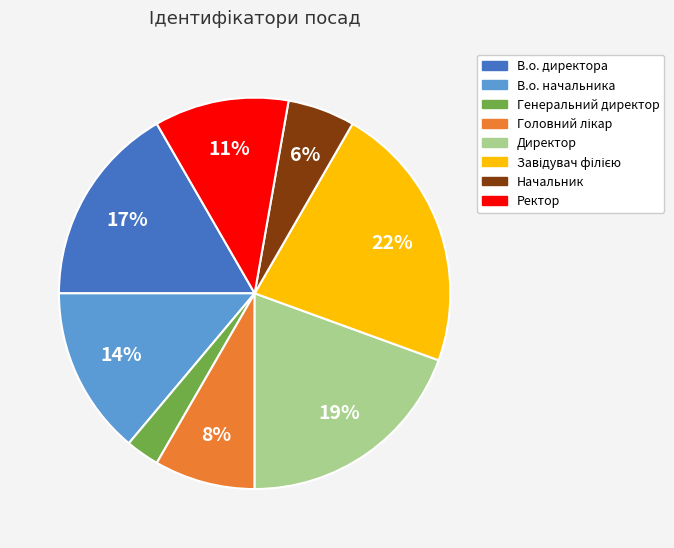

To the nearest percent, what portion does Генеральний директор represent?

3%